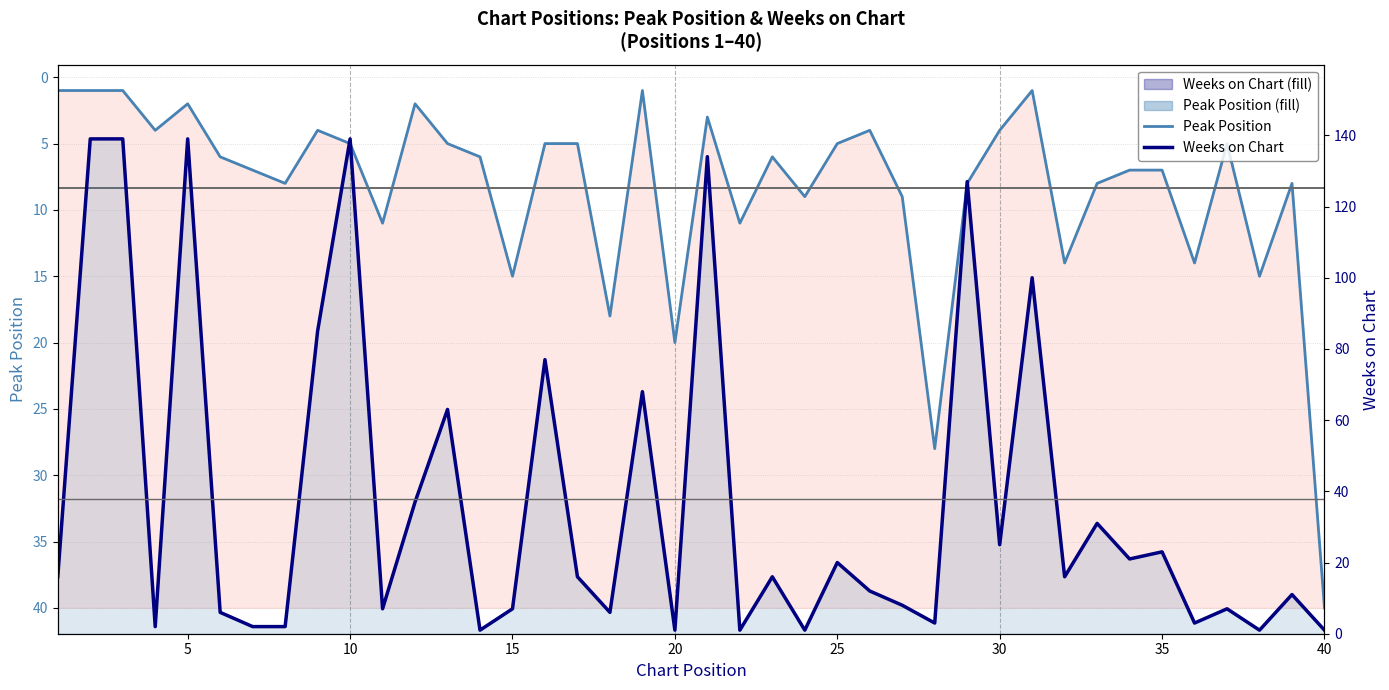

True or false: Peak Position has more than 2 points higher than both neighbors.

True